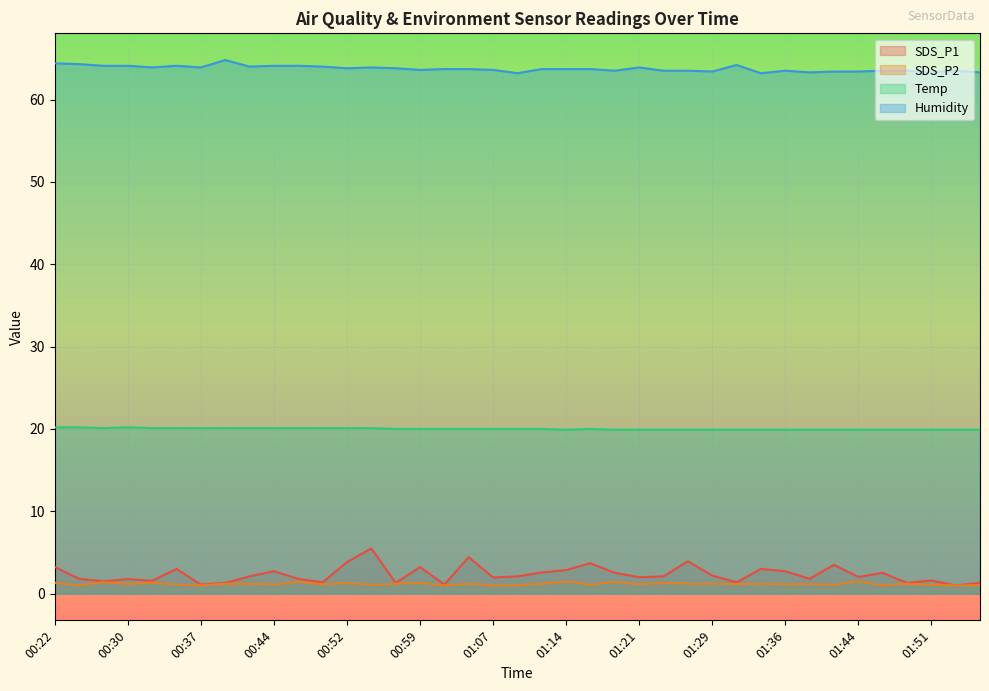

What is the difference between the second highest and minimum values in the SDS_P2 series?

0.5